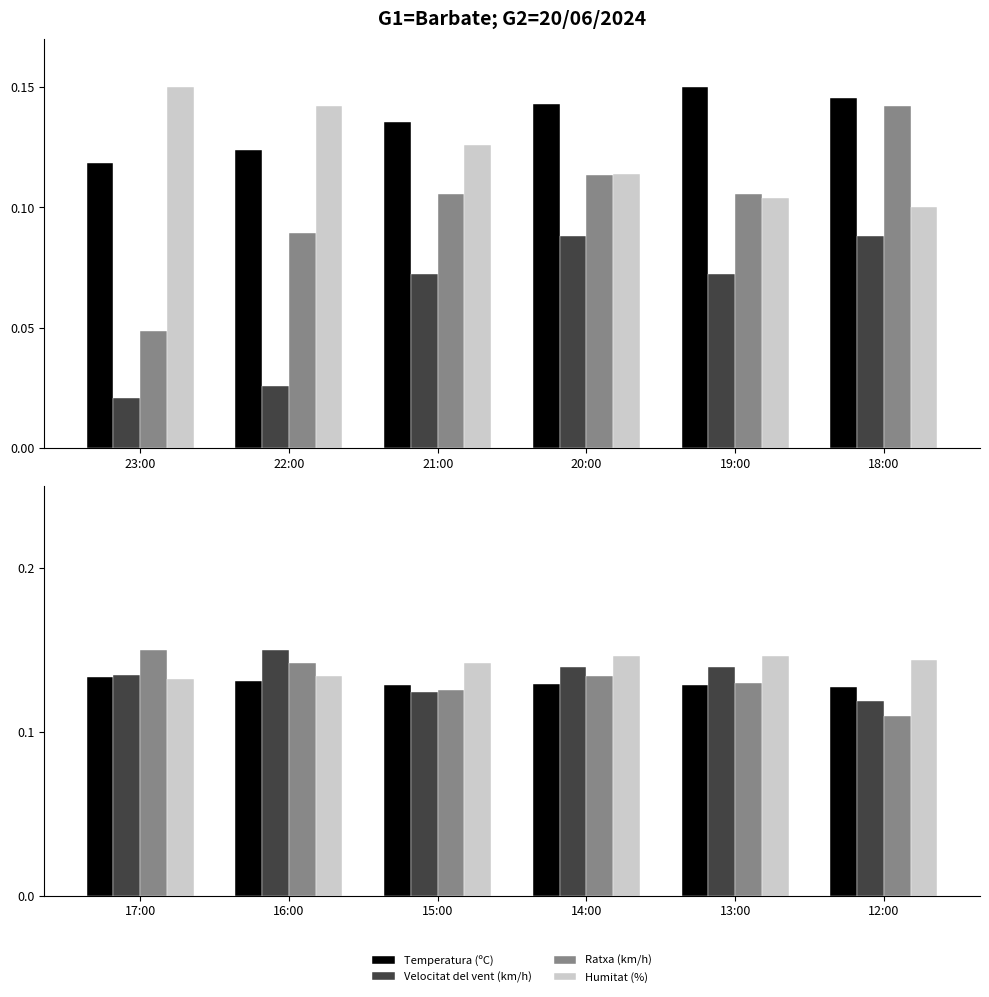

Which series has the largest total across all categories?

Humitat (%)